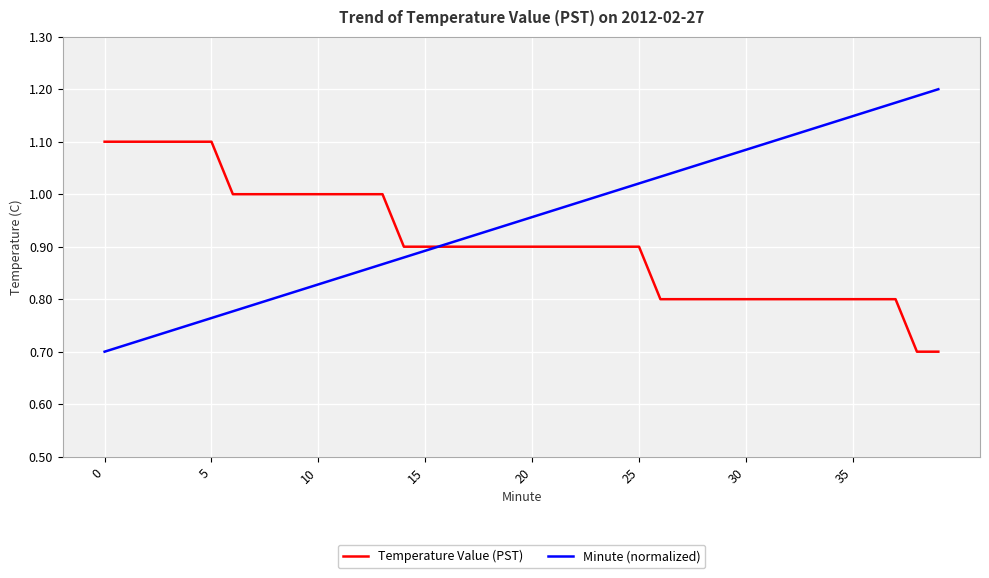

List the series in order of their overall mean, lowest first.

Temperature Value (PST), Minute (normalized)